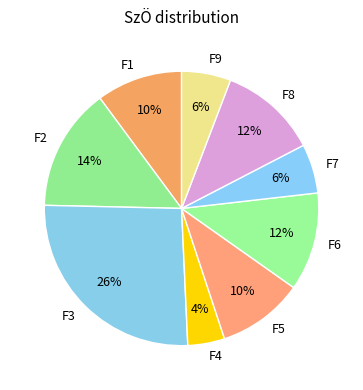

To the nearest percent, what is the average slice percentage?

11%